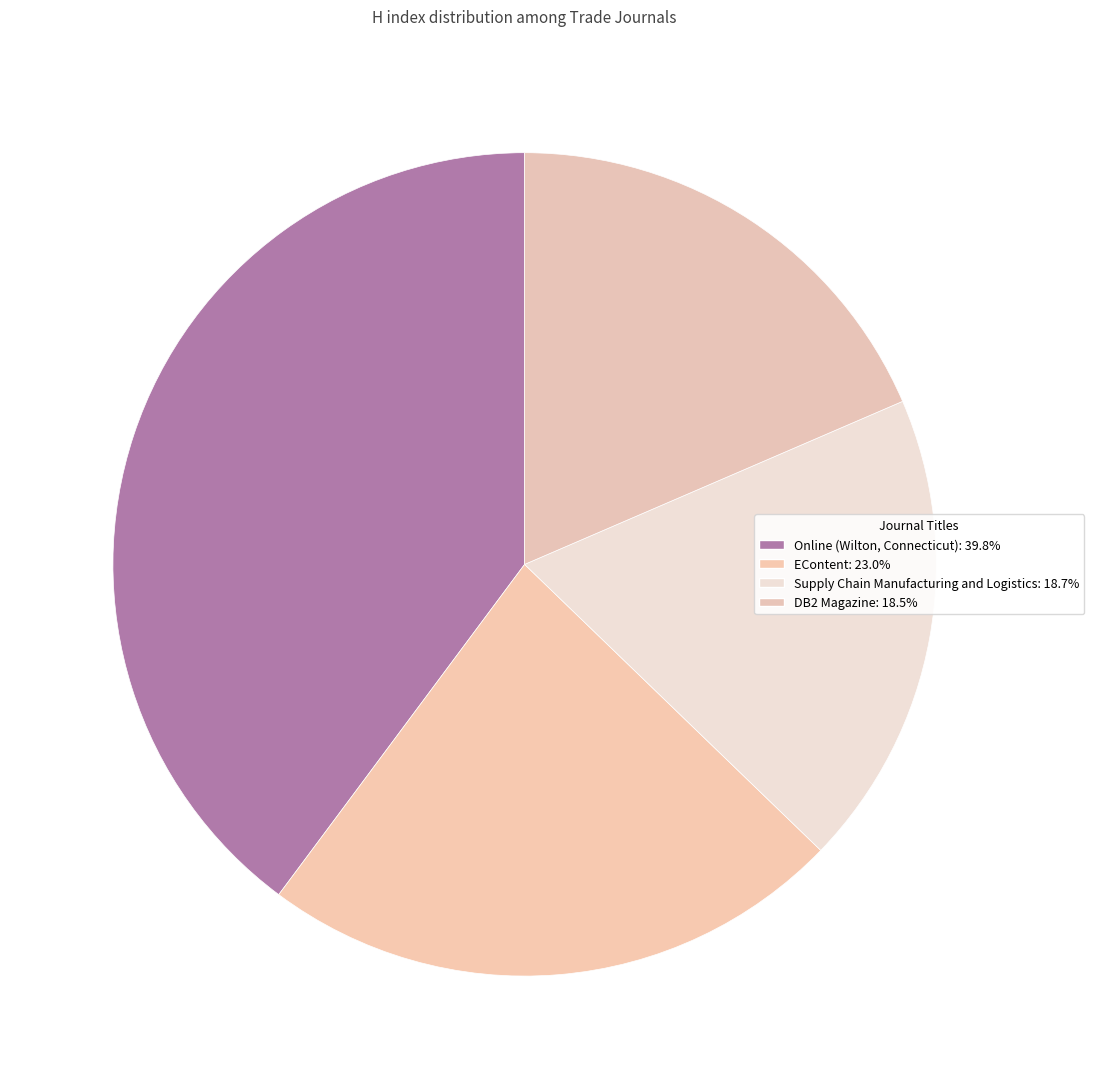

True or false: DB2 Magazine accounts for 9% of the total.

False